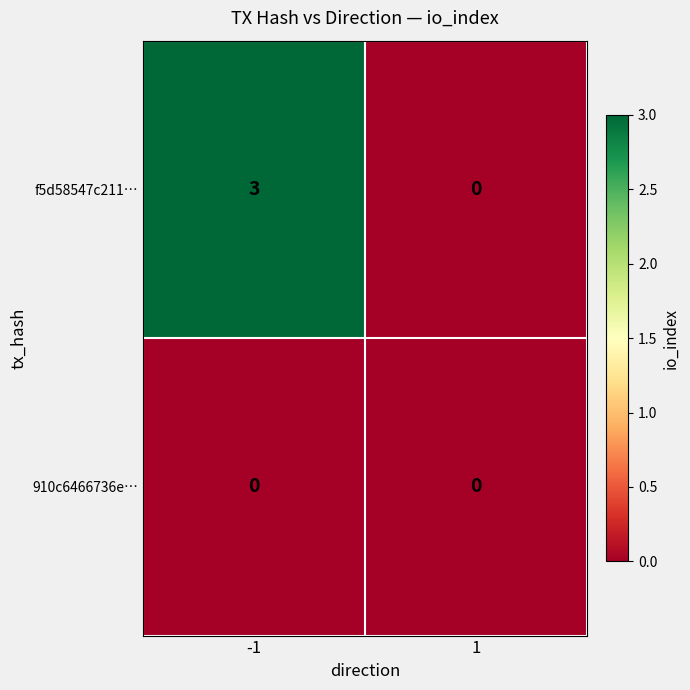

At -1, list the series in order from smallest to largest.

910c6466736e…, f5d58547c211…